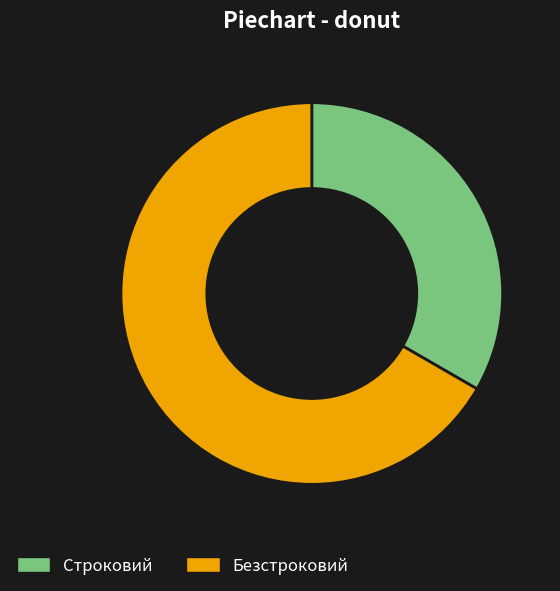

Does Строковий account for over 50% of the chart?

No